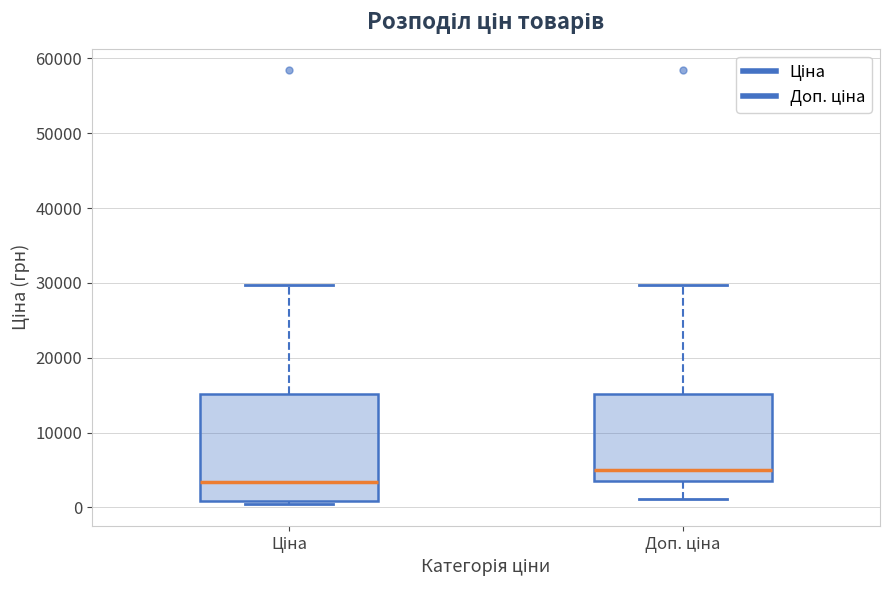

Reading left to right, transcribe this box plot: for each box, give where its median line is, the range the box spans, and where its two whiskers end, as read against the y-axis. The values are not printed on the chart, so give them approximately, as read against the axis.

Ціна: median 3000, box 1000 to 15000, whiskers 0 to 30000
Доп. ціна: median 5000, box 4000 to 15000, whiskers 1000 to 30000